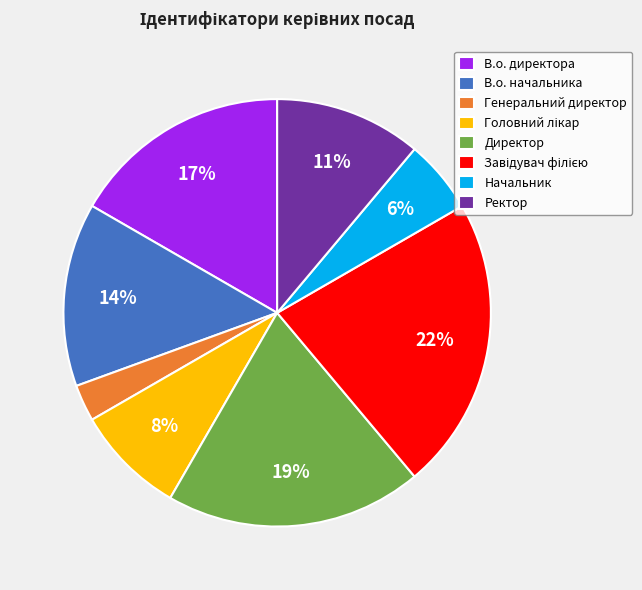

Count the number of slices in the pie.

8